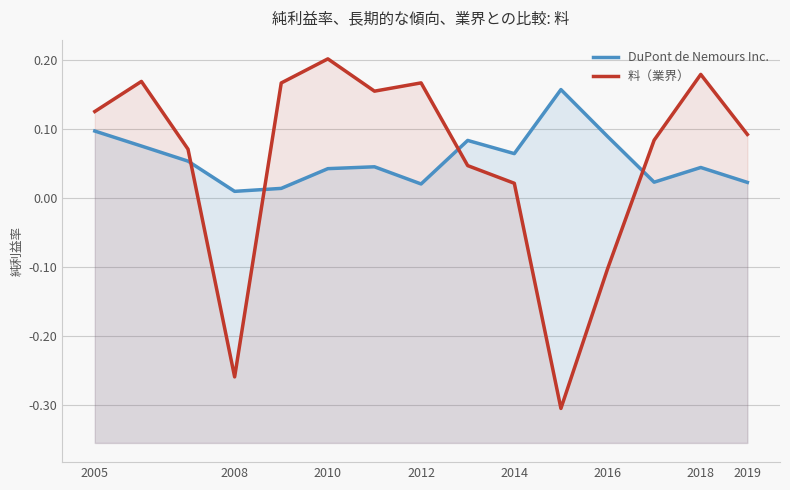

Between 2019 and 12, which series saw the biggest shift?

料（業界）